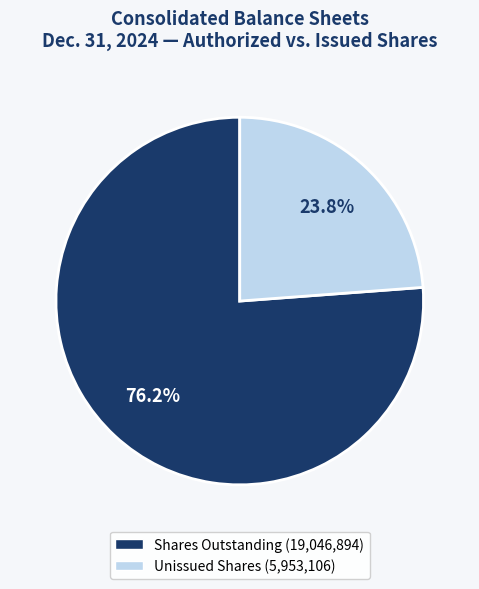

Is there a majority slice in this chart?

Yes